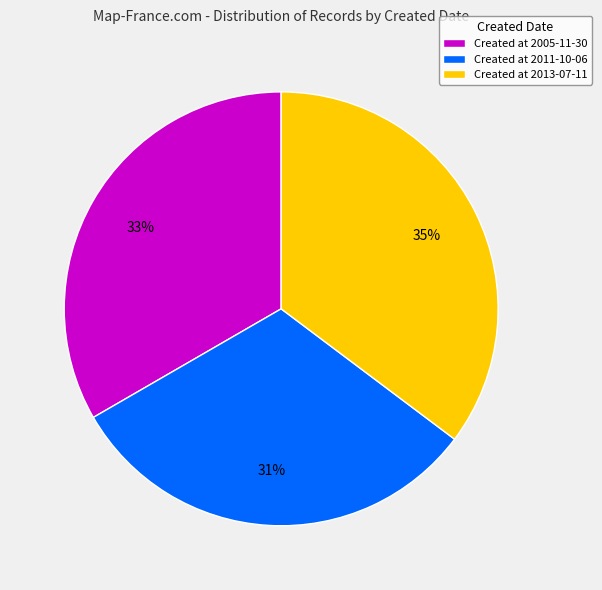

Combined, do Created at 2013-07-11 and Created at 2011-10-06 account for over 50%?

Yes